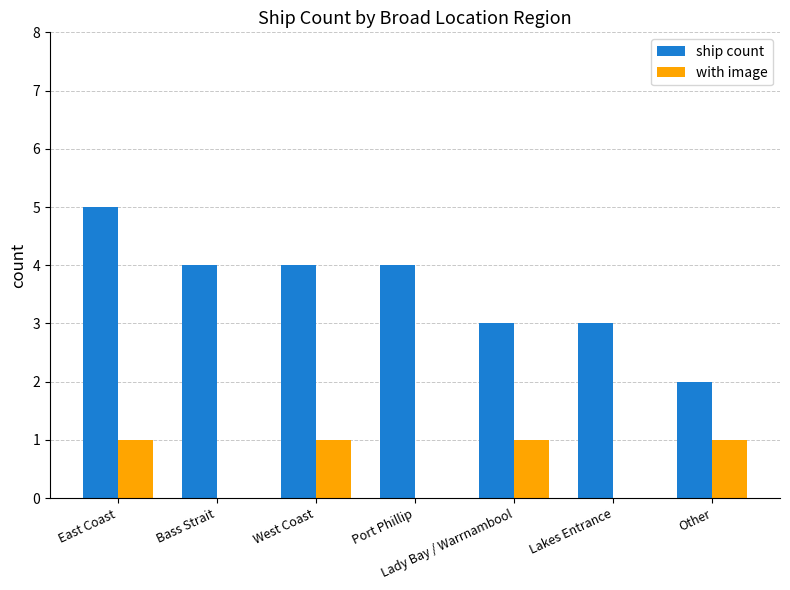

Which series has the largest range (max minus min)?

ship count